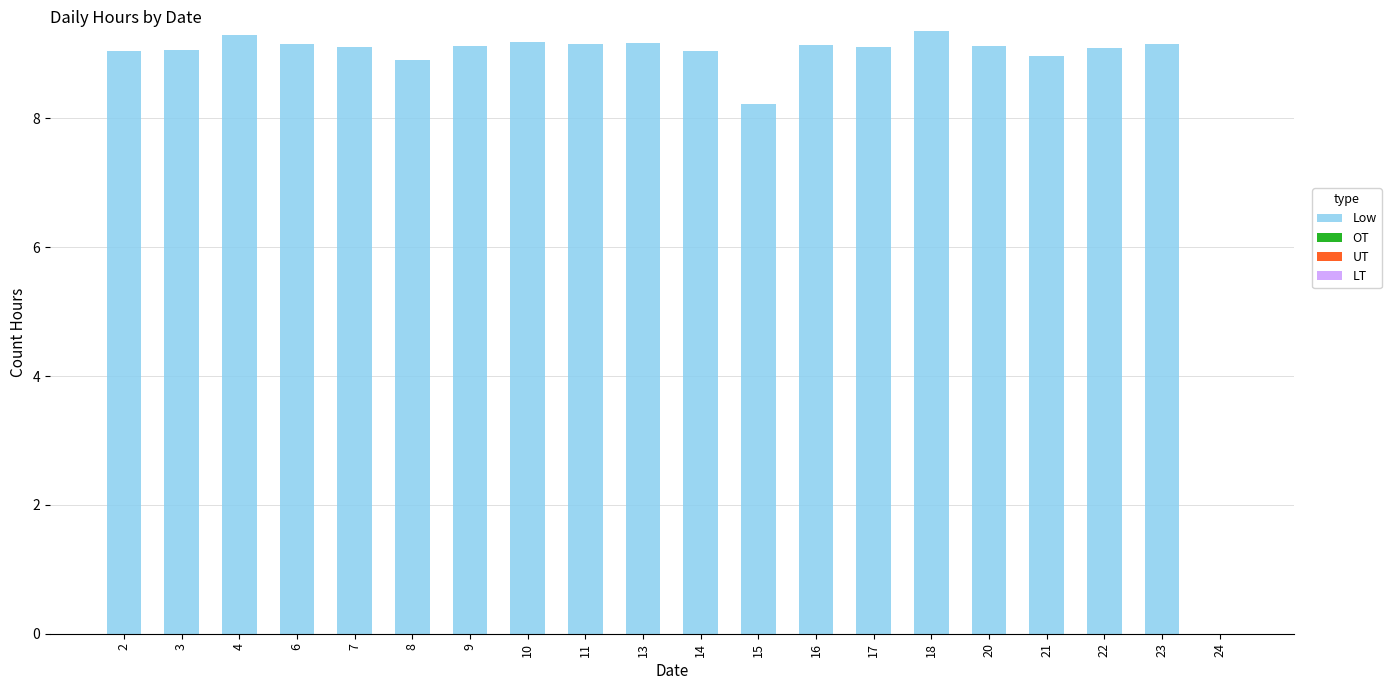

What is the sum of all values?

172.4